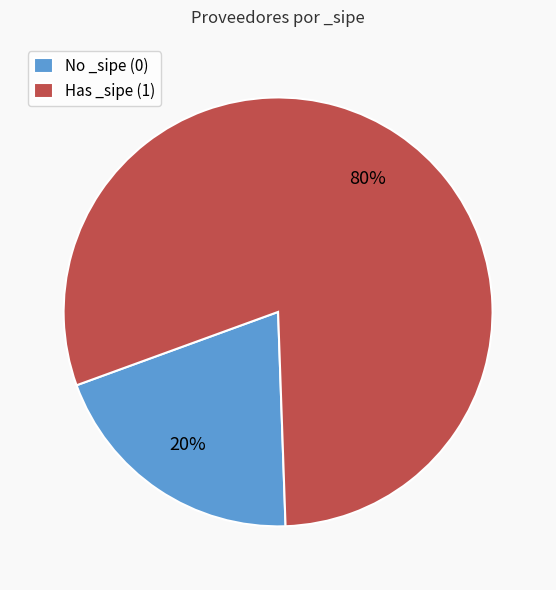

Do No _sipe (0) and Has _sipe (1) together represent more than half of the pie?

Yes